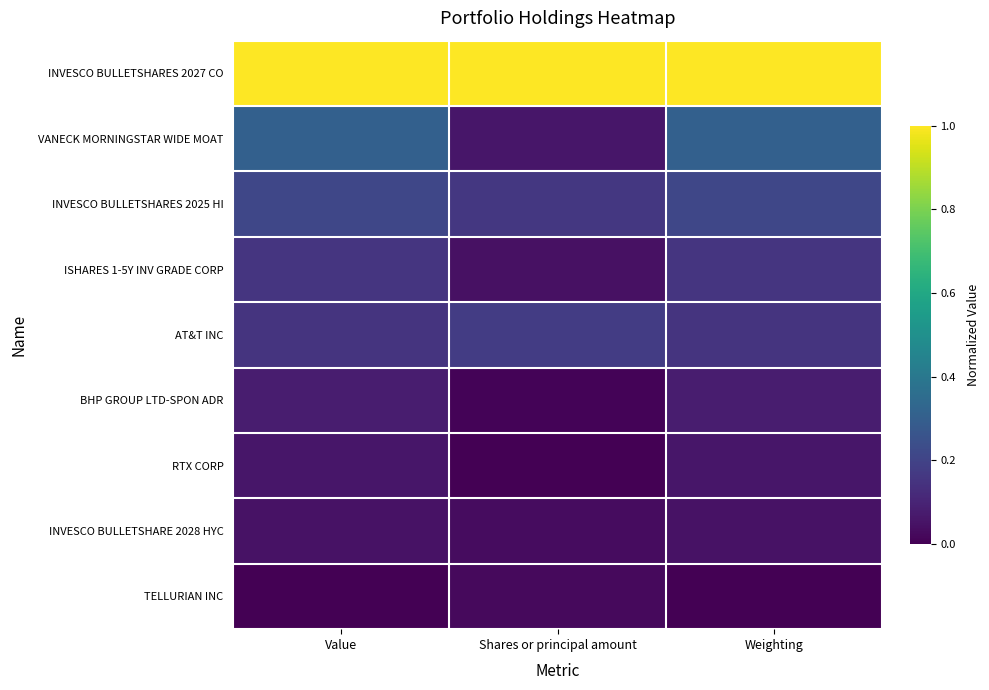

Rank the series by their maximum value, from lowest to highest.

TELLURIAN INC, INVESCO BULLETSHARE 2028 HYC, RTX CORP, BHP GROUP LTD-SPON ADR, ISHARES 1-5Y INV GRADE CORP, AT&T INC, INVESCO BULLETSHARES 2025 HI, VANECK MORNINGSTAR WIDE MOAT, INVESCO BULLETSHARES 2027 CO